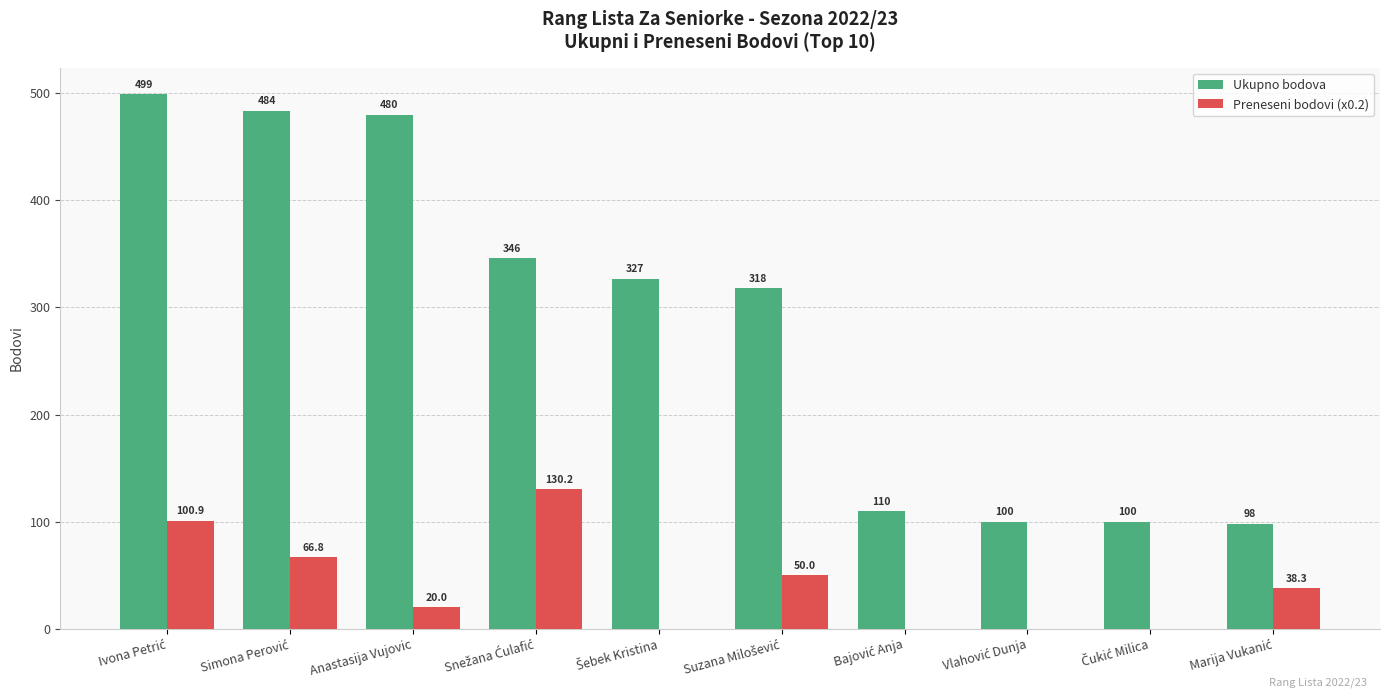

Which series has the largest total across all categories?

Ukupno bodova